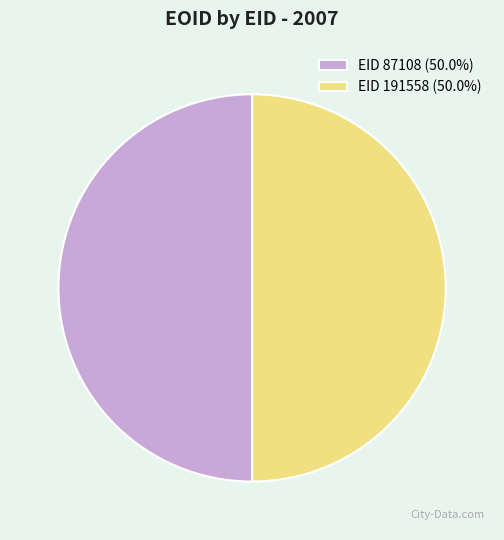

Approximately how many times larger is the value at EID 191558 (50.0%) compared to EID 87108 (50.0%)?

1.0